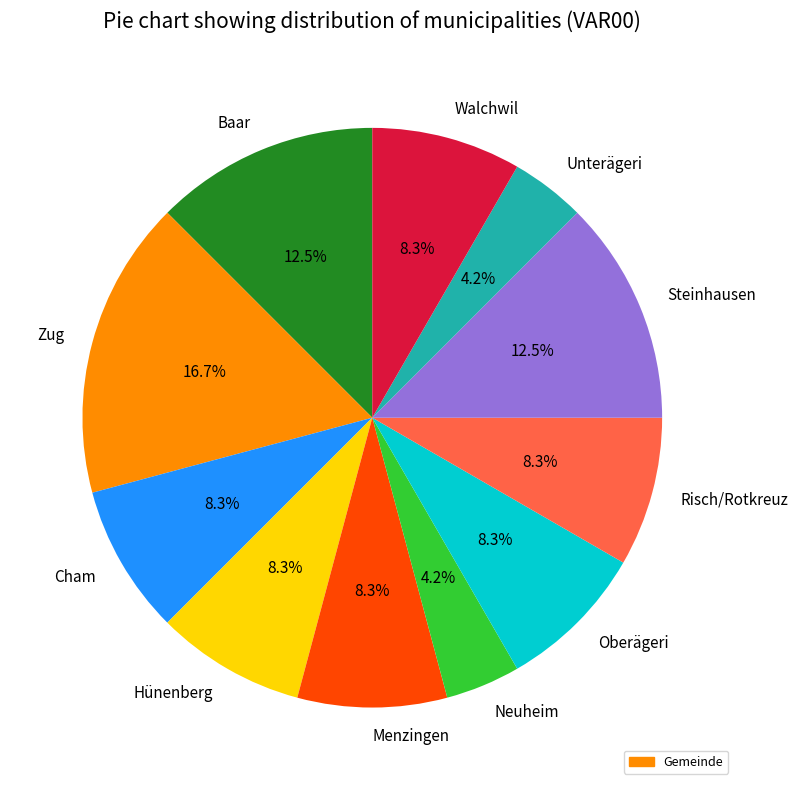

Count the number of slices in the pie.

11